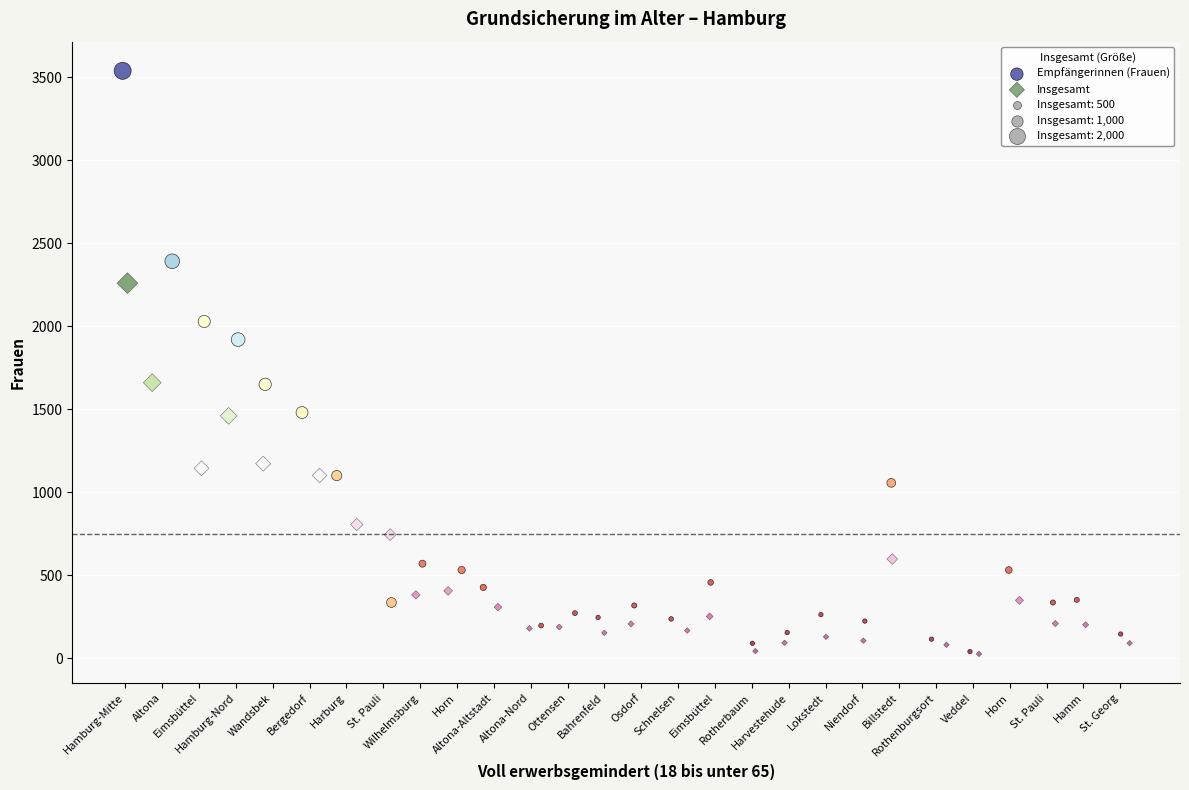

Which series reaches the maximum Y coordinate?

Empfängerinnen (Frauen)